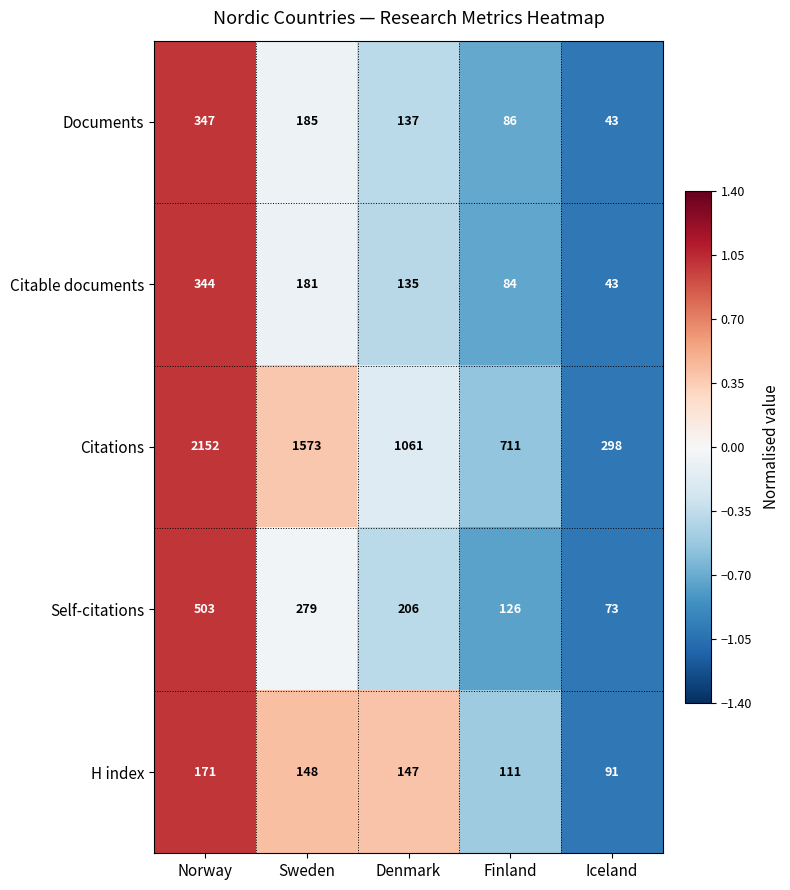

What is the approximate value of Citable documents at Sweden, to the nearest 5?

180